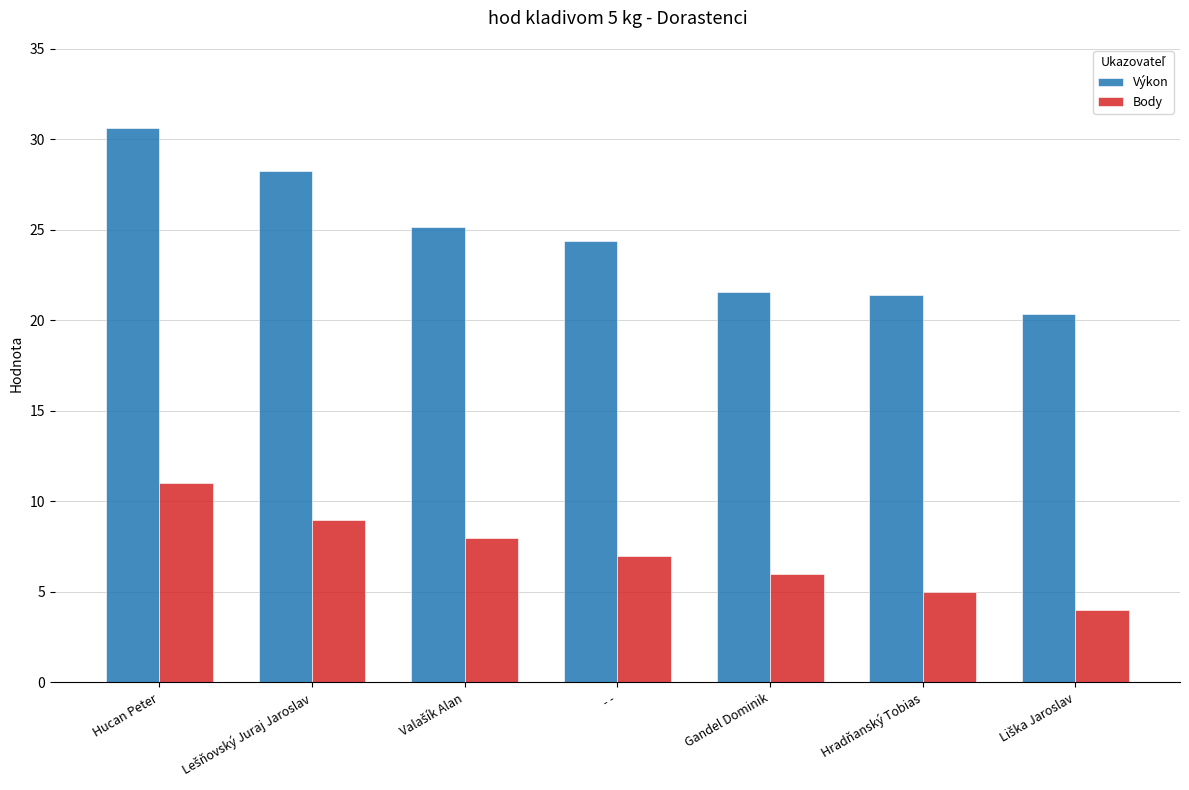

How many groups of bars are there?

7